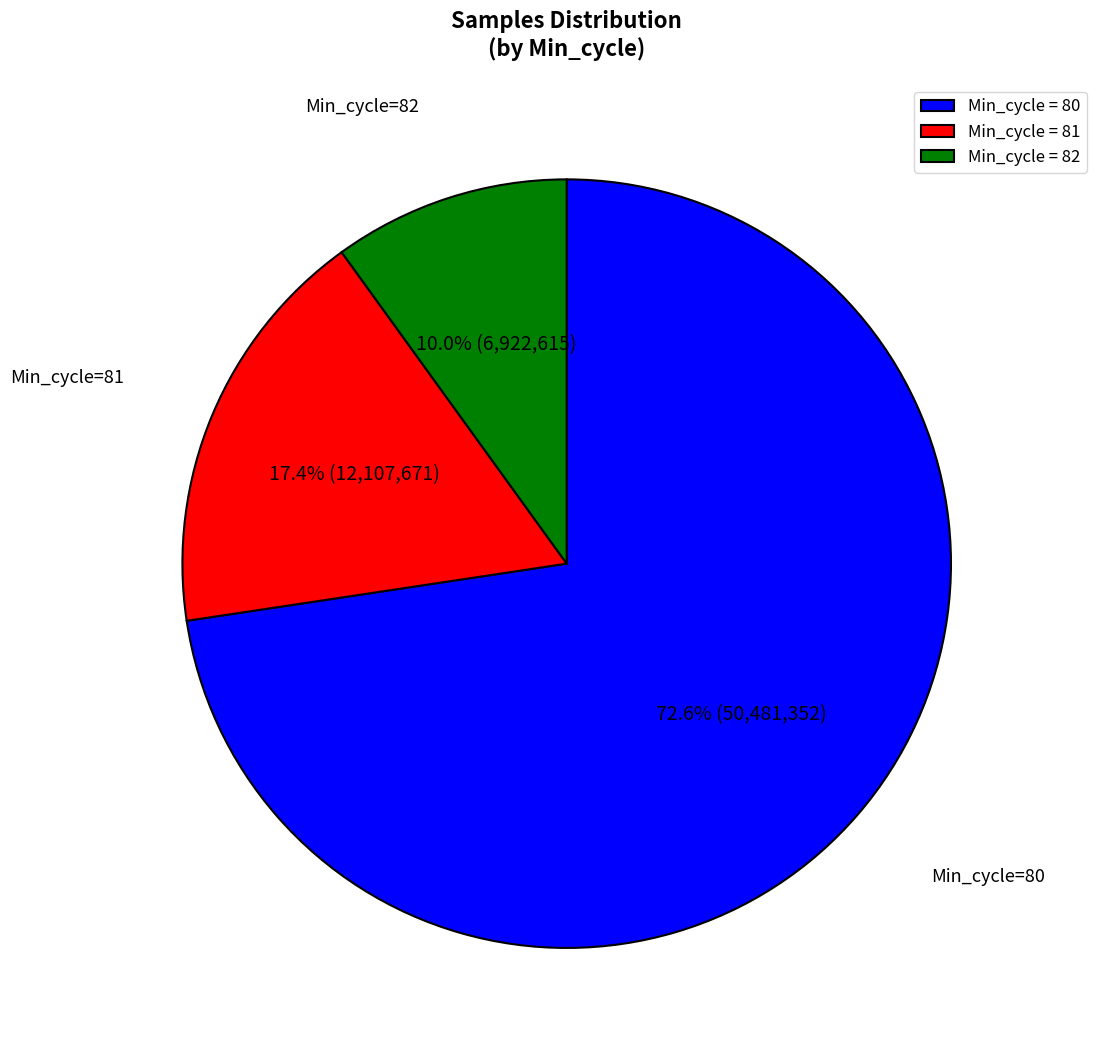

Between Min_cycle = 80 and Min_cycle = 82, which is larger?

Min_cycle = 80